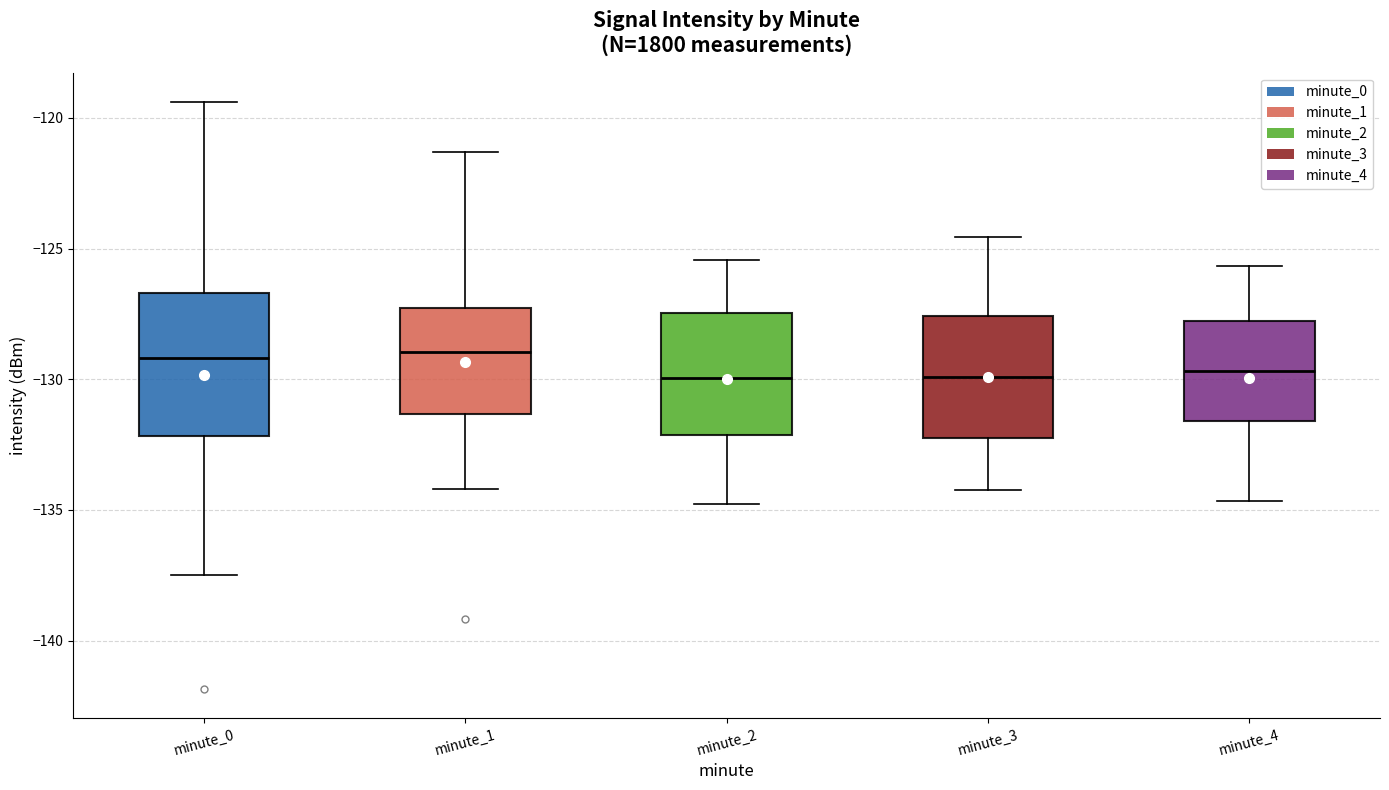

Comparing the boxes themselves (not the whiskers), which one is the tallest?

minute_0